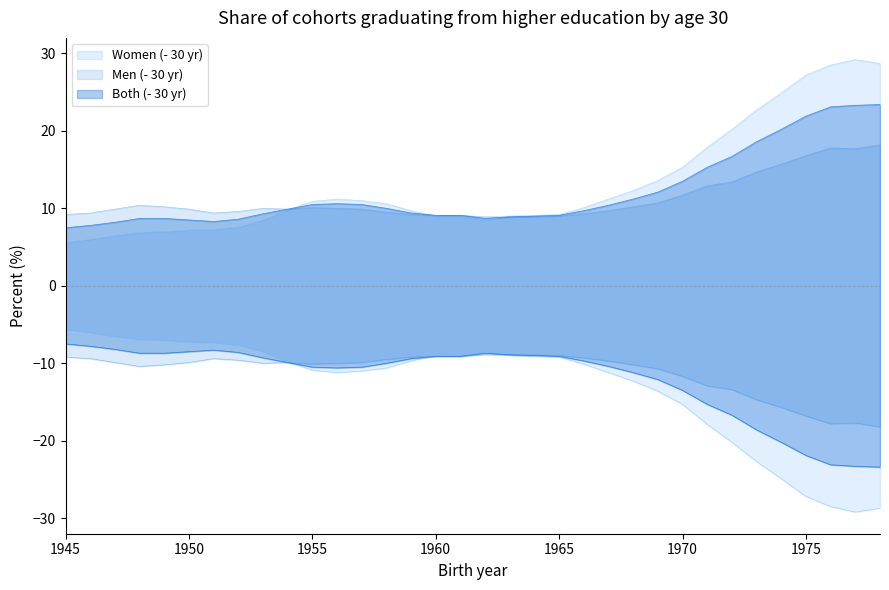

Count the number of data series in this chart.

3